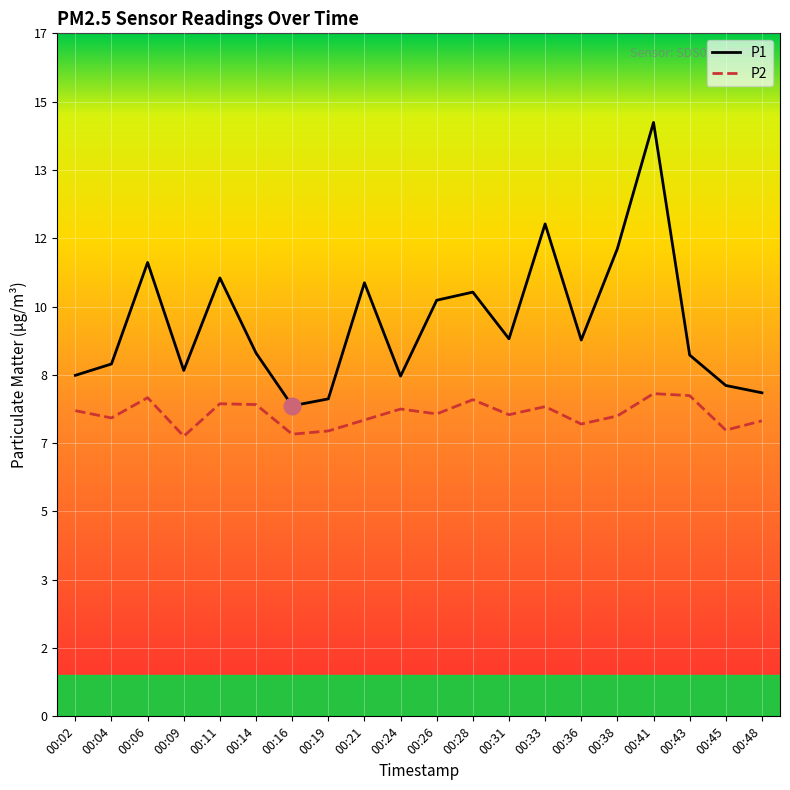

Is the value of P1 at 00:14 greater than the value of P2 at 00:31?

Yes